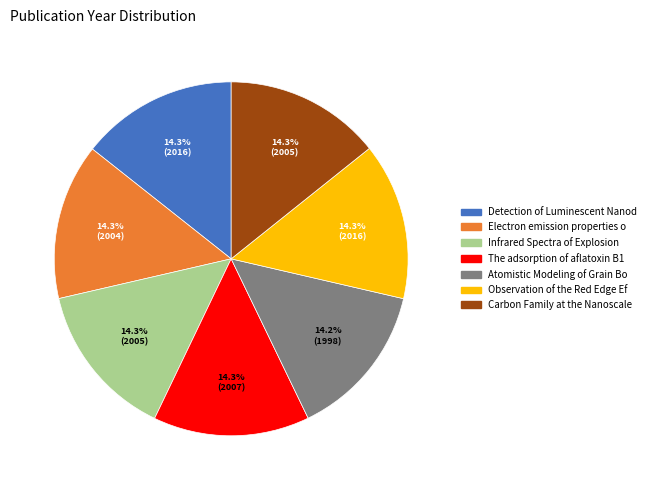

Count the number of slices in the pie.

7